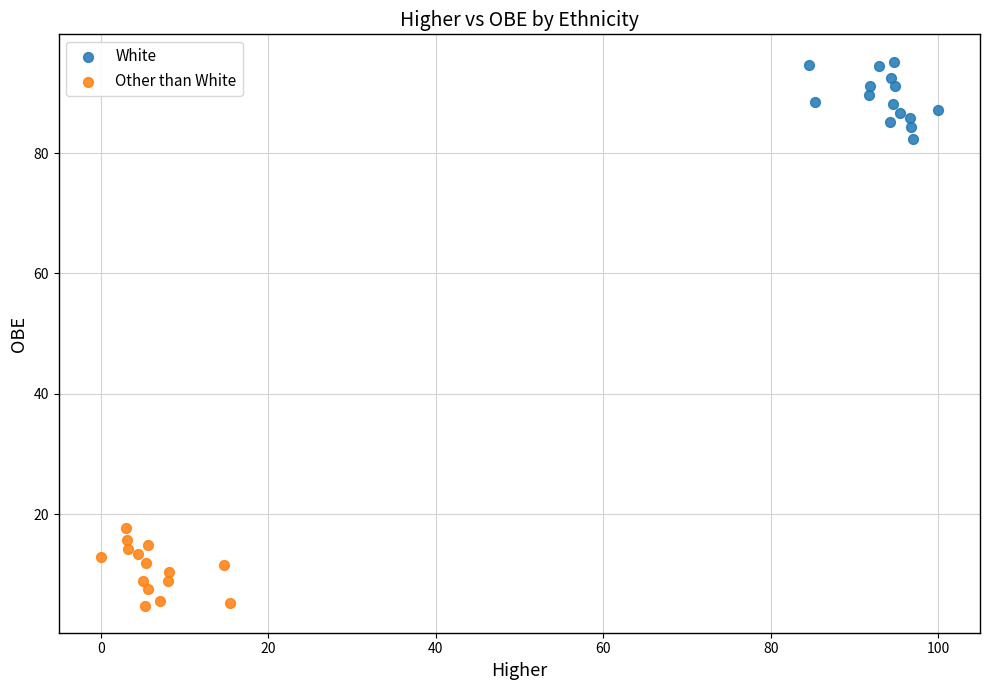

Which series reaches the maximum Y coordinate?

White